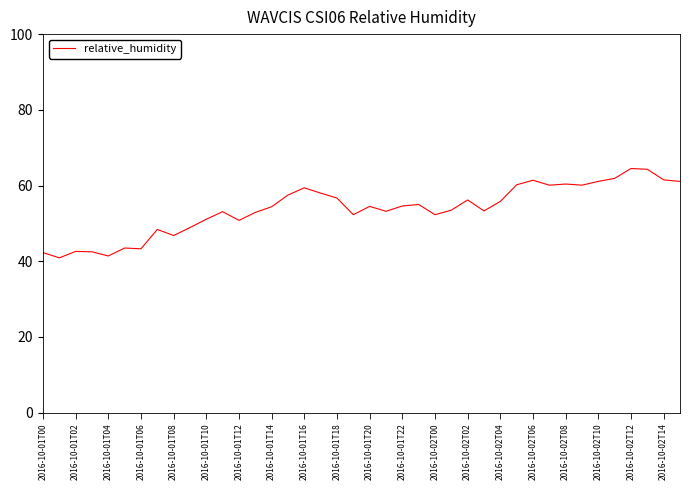

What is the smallest value displayed?

40.9